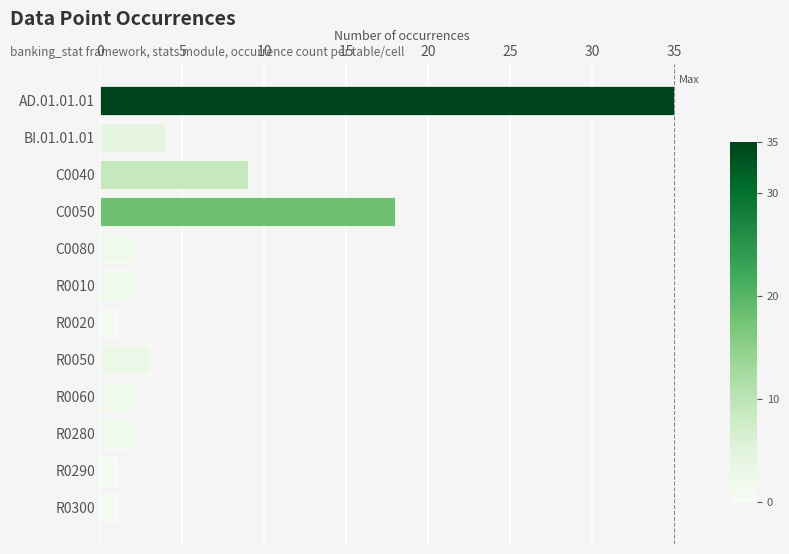

What is the value of the 5th bar from the top?

2